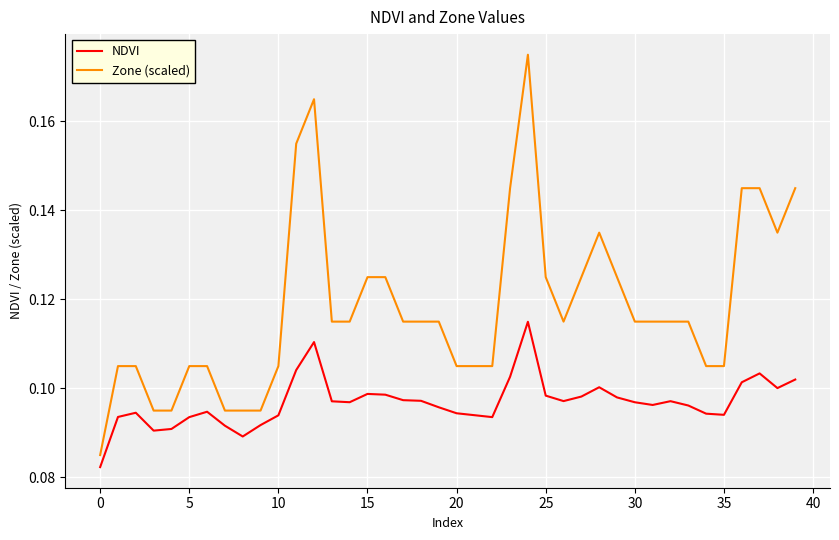

True or false: Zone (scaled) and NDVI cross at least once.

False